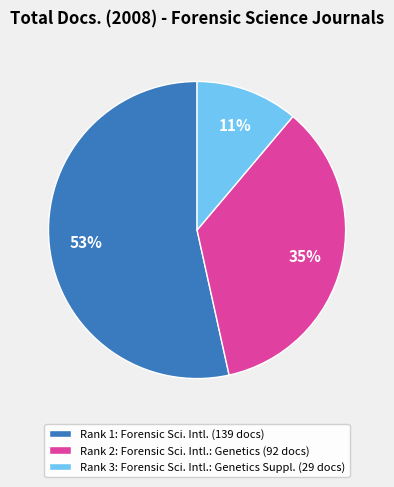

Count the number of slices in the pie.

3